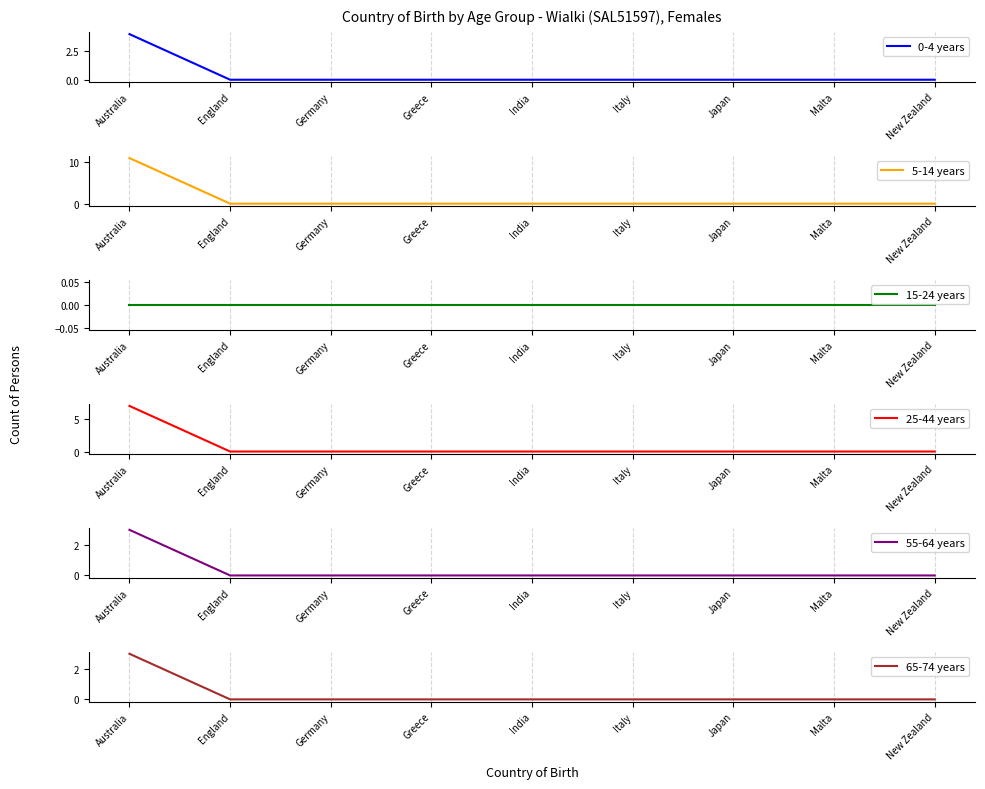

What is the difference between the maximum and second lowest values in the 55-64 years series?

3